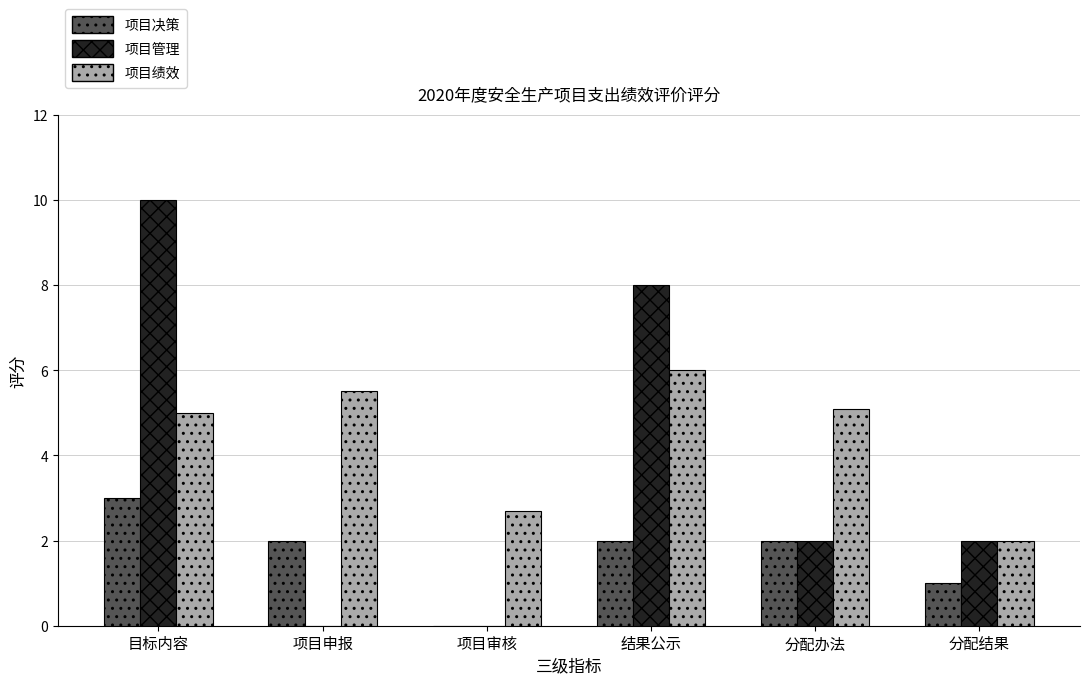

What is the maximum value for 项目决策?

3.0